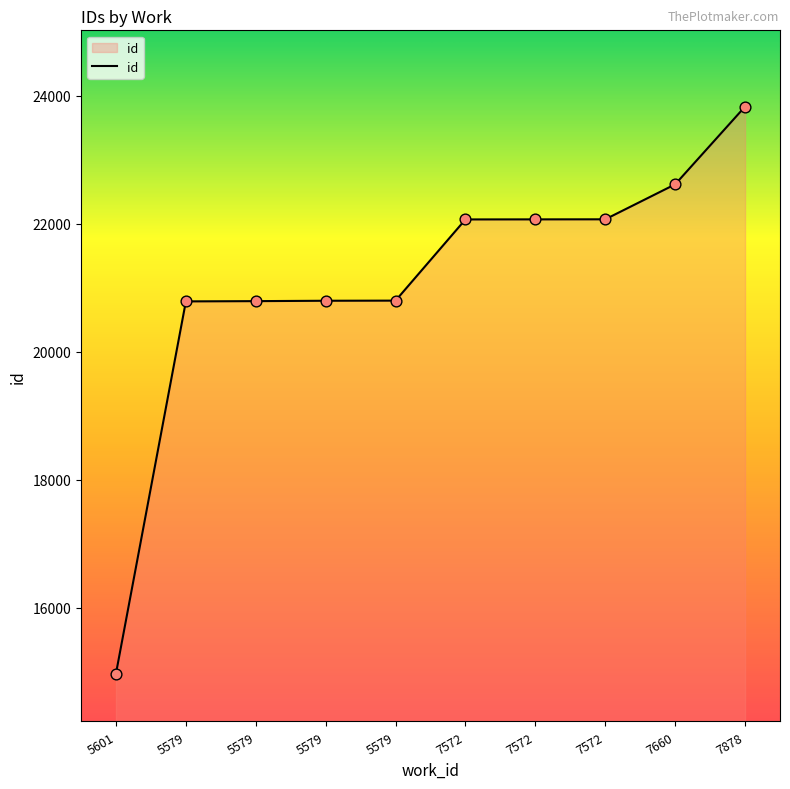

How many lines are shown in the chart?

1